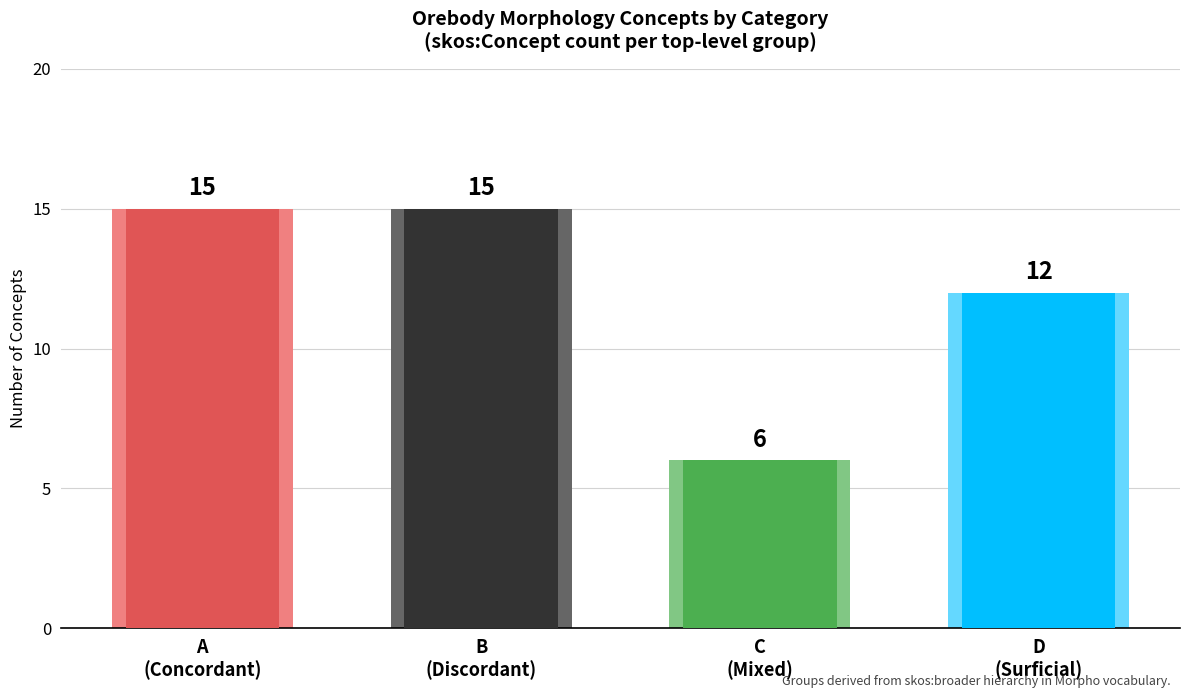

The value at C (Mixed) is 9. True or false?

False